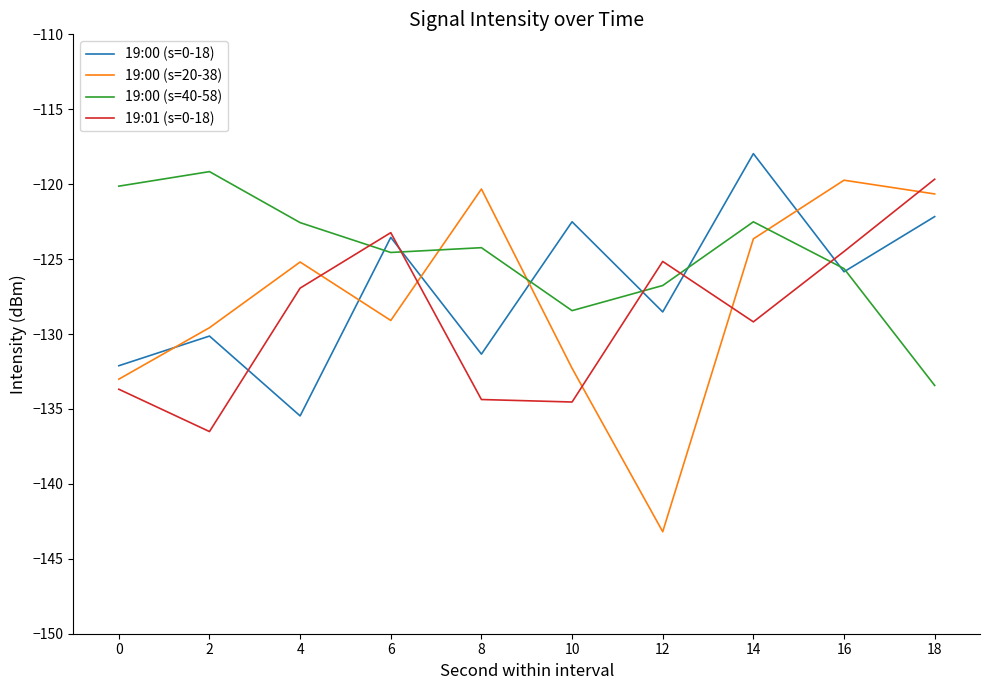

Which series changed the most between 10 and 16?

19:00 (s=20-38)